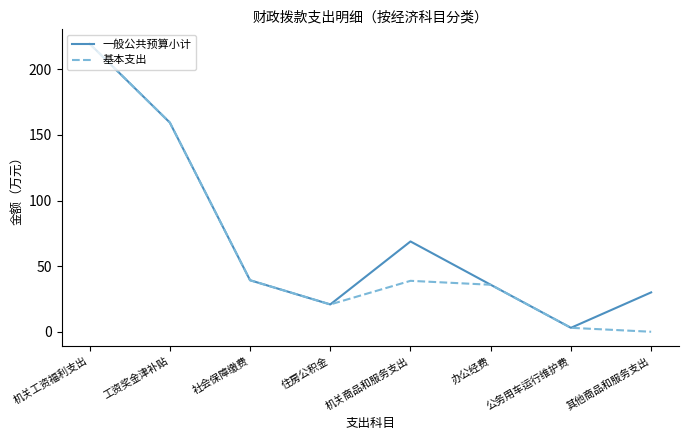

What is the sum of all 基本支出 values?

516.5